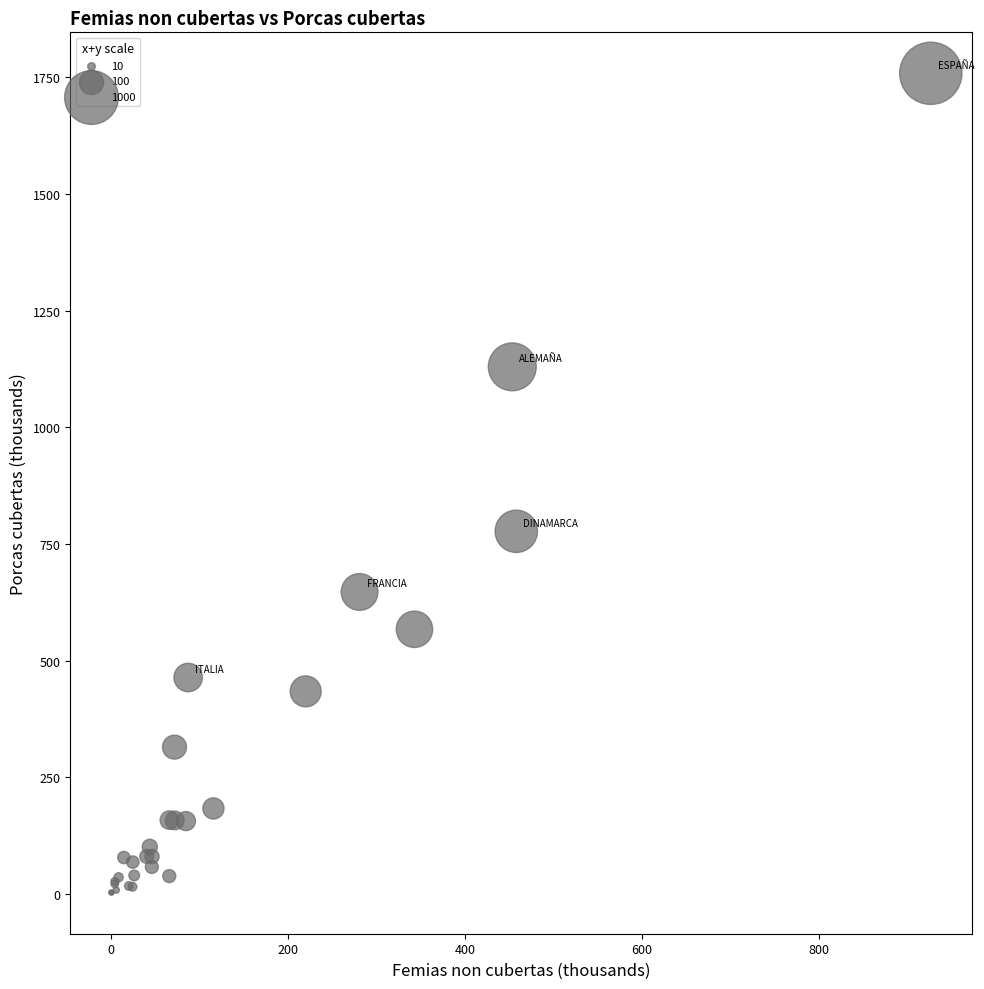

What Y value in the scatter plot is closest to 880?

777.0